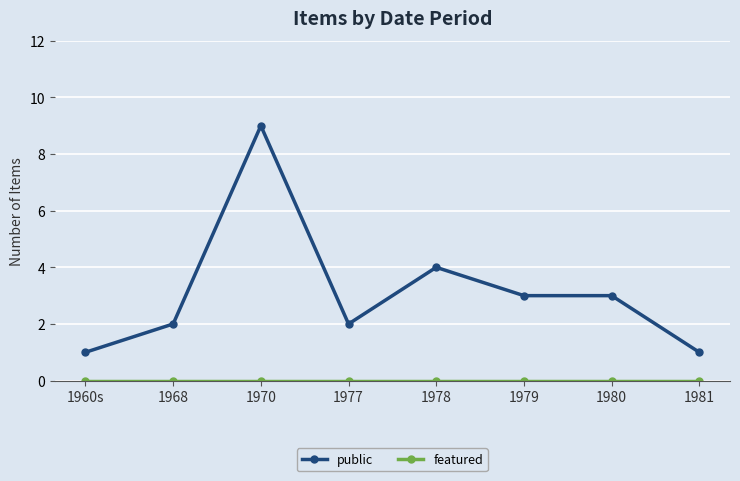

What is the label of the 4th point from the right?

1978